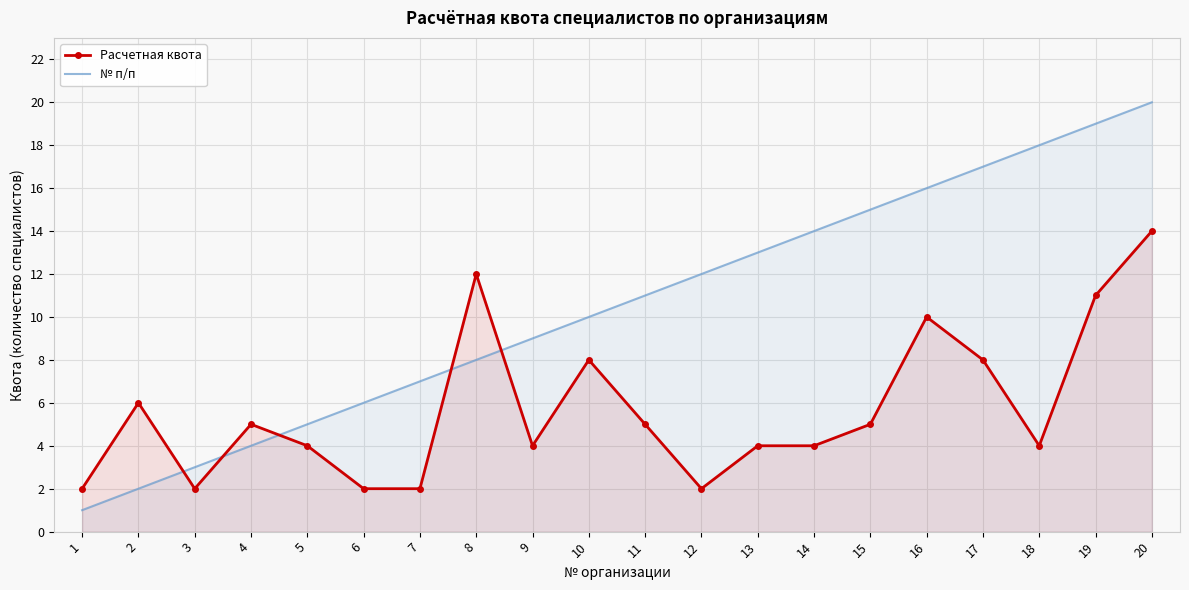

Is the value of Расчетная квота at 19 greater than the value of № п/п at 8?

Yes